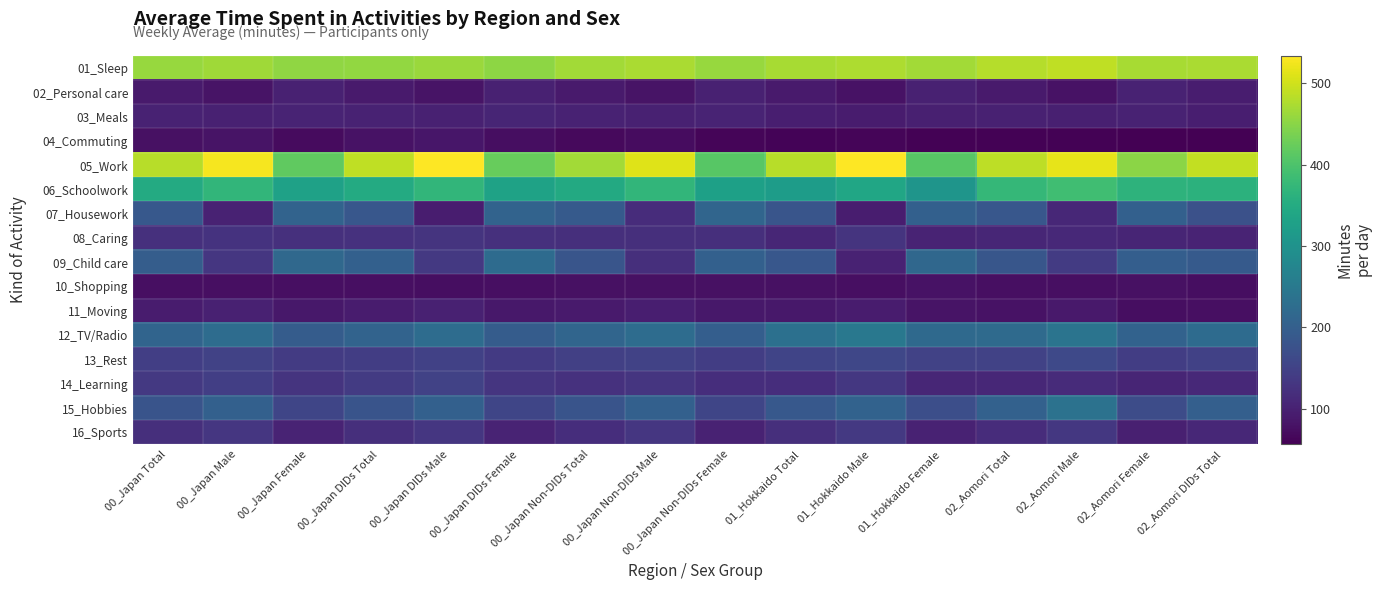

Which has a higher value, 02_Aomori DIDs Total or 00_Japan DIDs Male?

02_Aomori DIDs Total